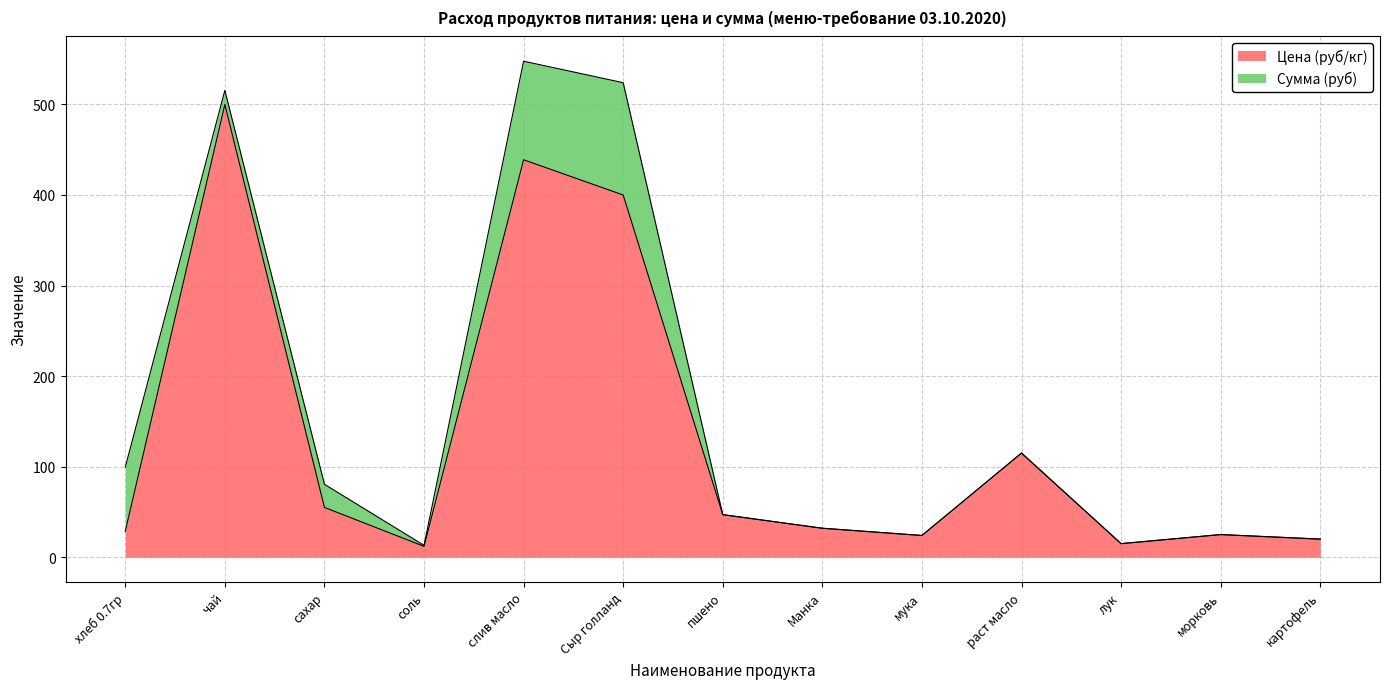

What is the value of the 6th point from the left?

400.0